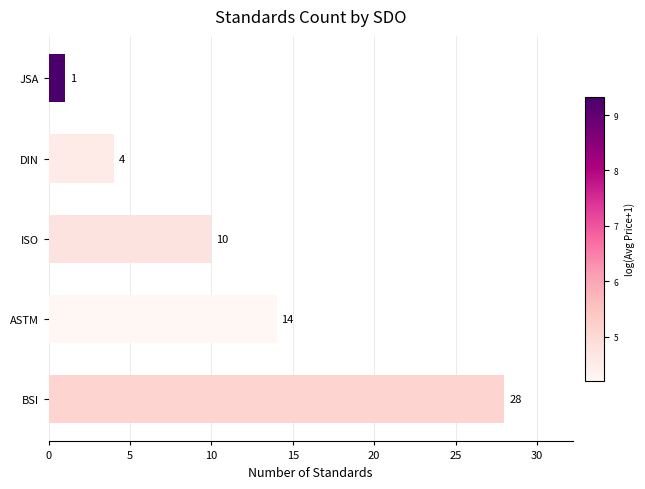

Approximately how many times larger is the value at ISO compared to JSA?

10.0